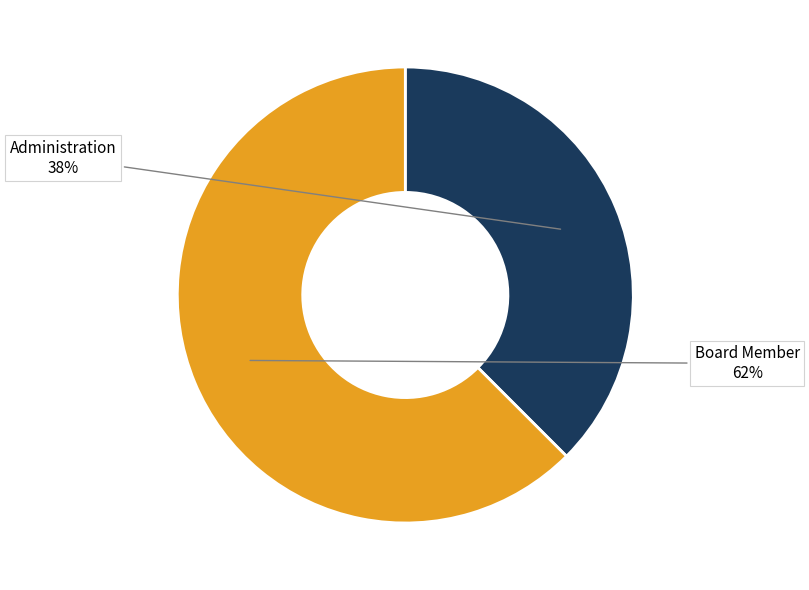

Does Board Member represent more than half of the total?

Yes